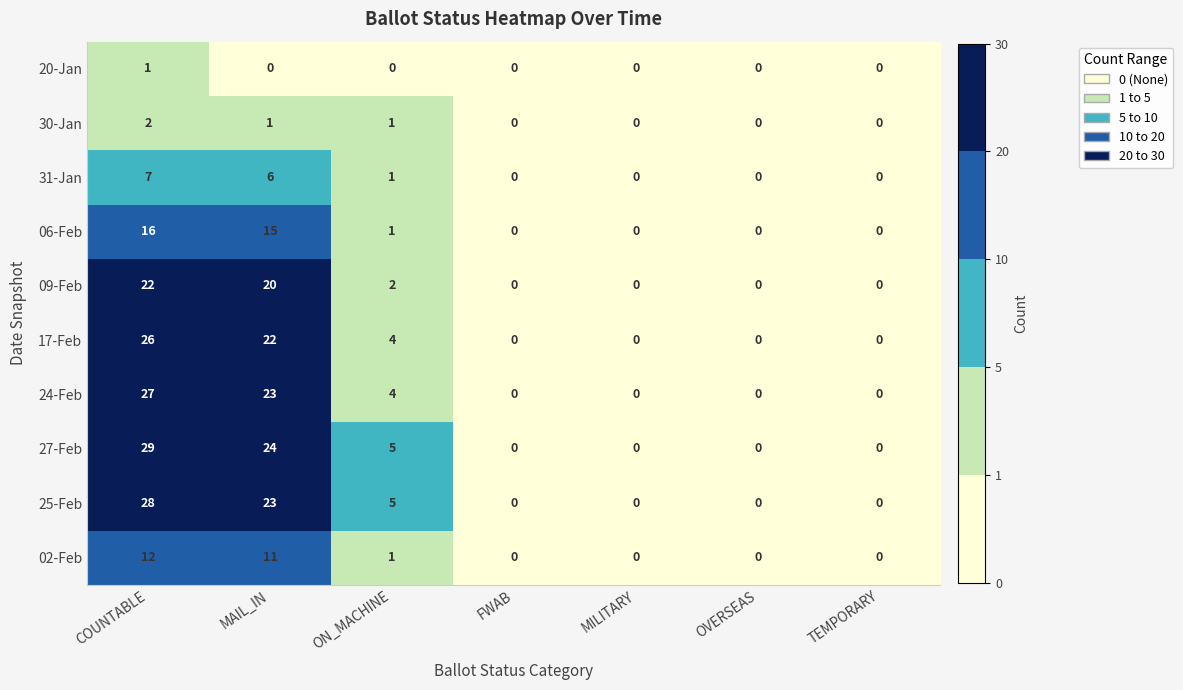

At how many categories does at least one series exceed 9?

2